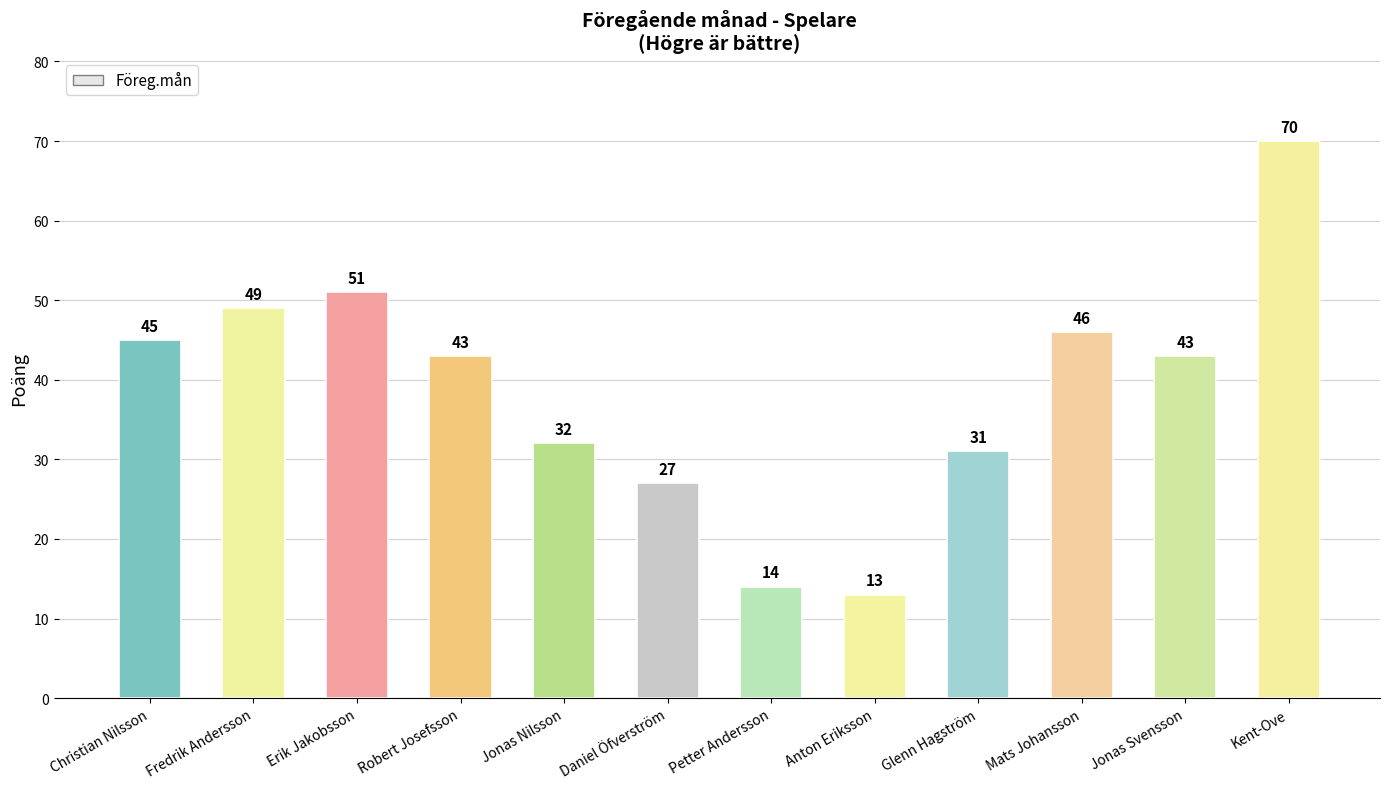

What is the approximate value at Jonas Nilsson, to the nearest 10?

30